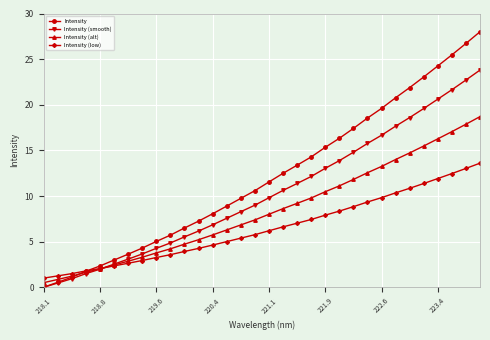

How many distinct data groups are displayed?

4